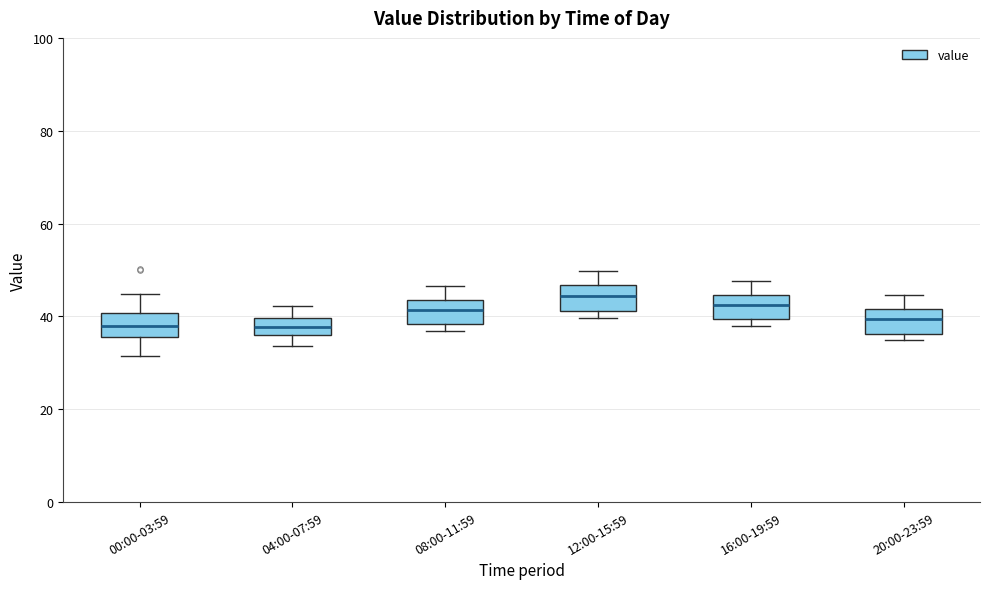

Where is the lower edge of the box for 16:00-19:59 on the y-axis? The values are not printed on the chart, so give them approximately, as read against the axis.

40